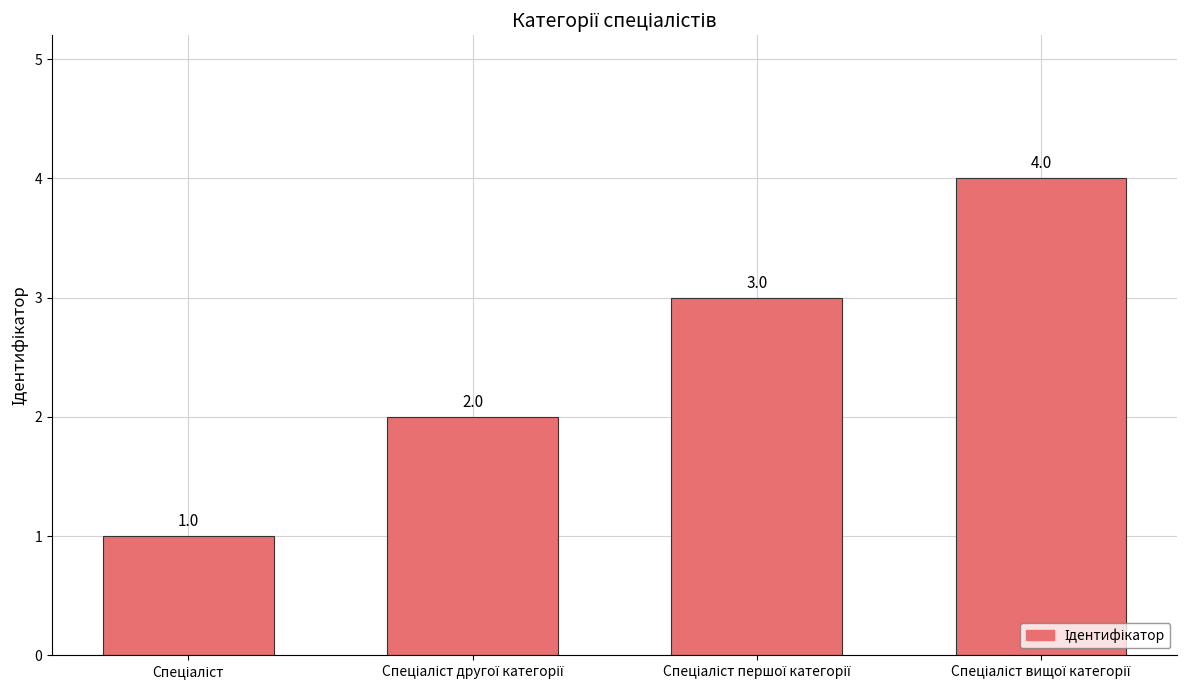

Count the values in the range 2 to 4.

3